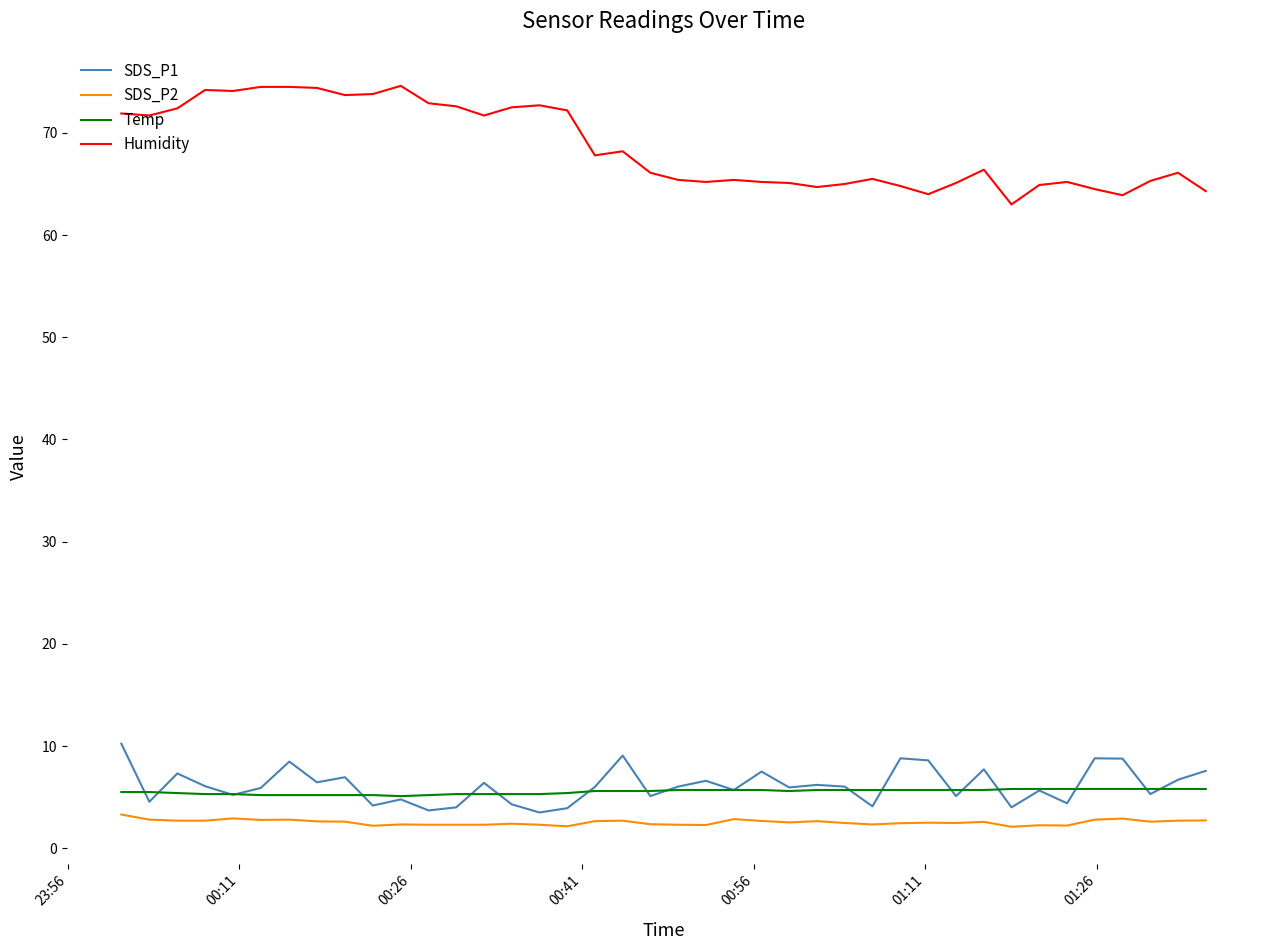

Which series has the largest total across all categories?

Humidity